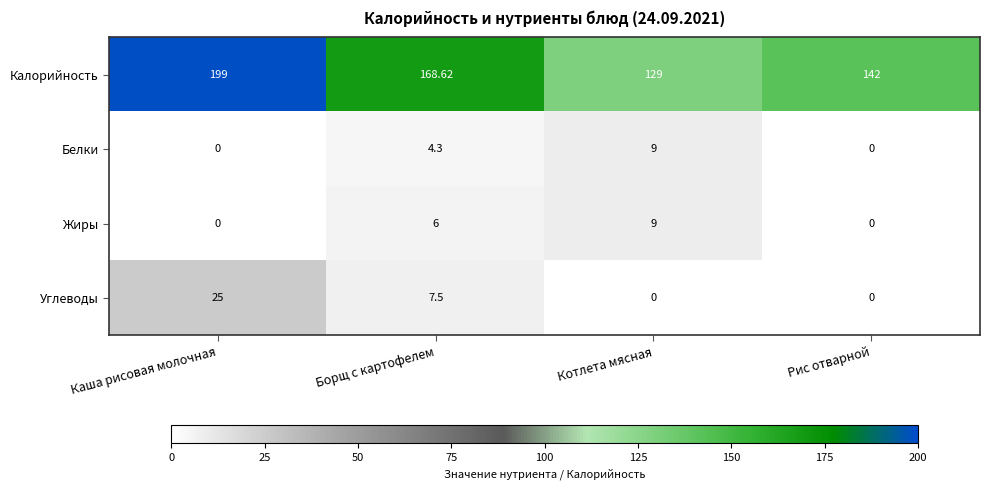

At Борщ с картофелем, list the series in order from smallest to largest.

Белки, Жиры, Углеводы, Калорийность